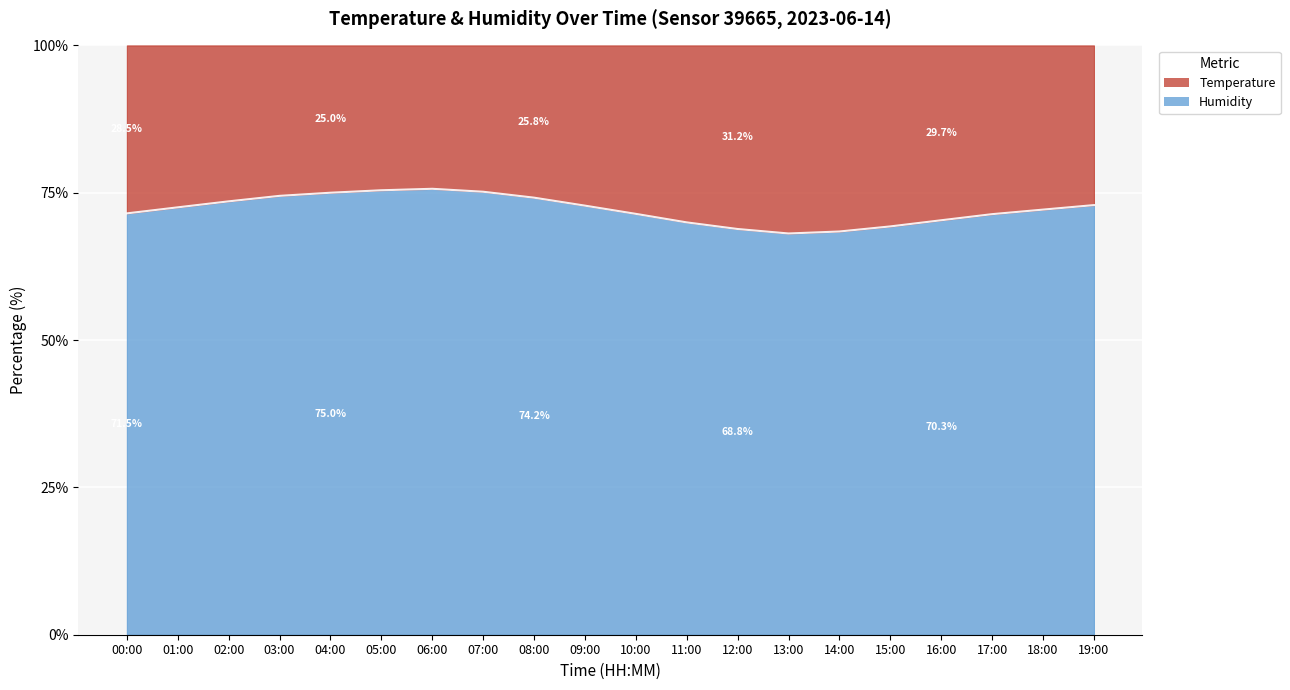

What is the label of the 6th point from the left?

05:00